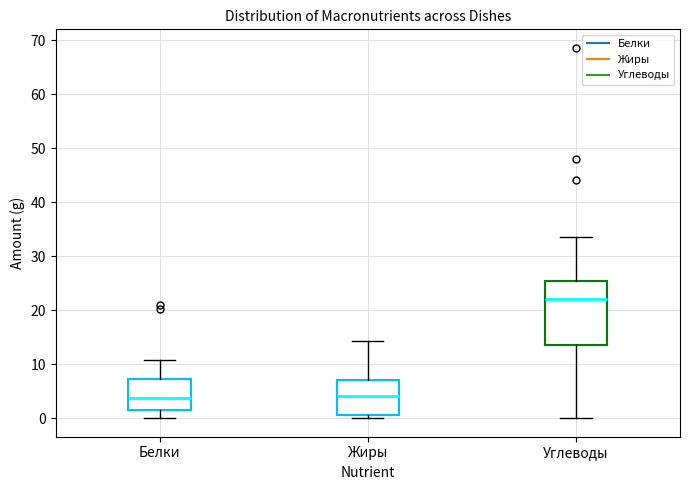

Reading left to right, transcribe this box plot: for each box, give where its median line is, the range the box spans, and where its two whiskers end, as read against the y-axis. The values are not printed on the chart, so give them approximately, as read against the axis.

Белки: median 4, box 2 to 7, whiskers 0 to 11
Жиры: median 4, box 1 to 7, whiskers 0 to 14
Углеводы: median 22, box 14 to 25, whiskers 0 to 34